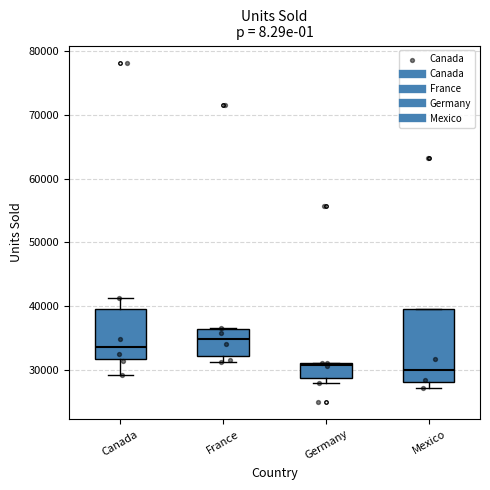

Reading left to right, transcribe this box plot: for each box, give where its median line is, the range the box spans, and where its two whiskers end, as read against the y-axis. The values are not printed on the chart, so give them approximately, as read against the axis.

Canada: median 34000, box 32000 to 40000, whiskers 29000 to 41000
France: median 35000, box 32000 to 36000, whiskers 31000 to 37000
Germany: median 31000, box 29000 to 31000, whiskers 28000 to 31000
Mexico: median 30000, box 28000 to 40000, whiskers 27000 to 40000